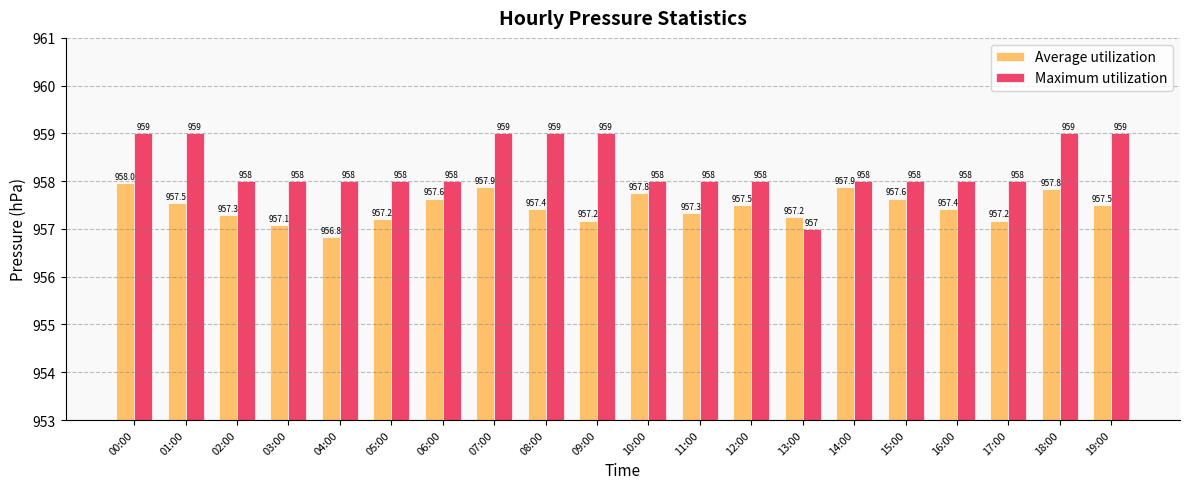

True or false: Maximum utilization has a value of 1360.0 at 00:00.

False